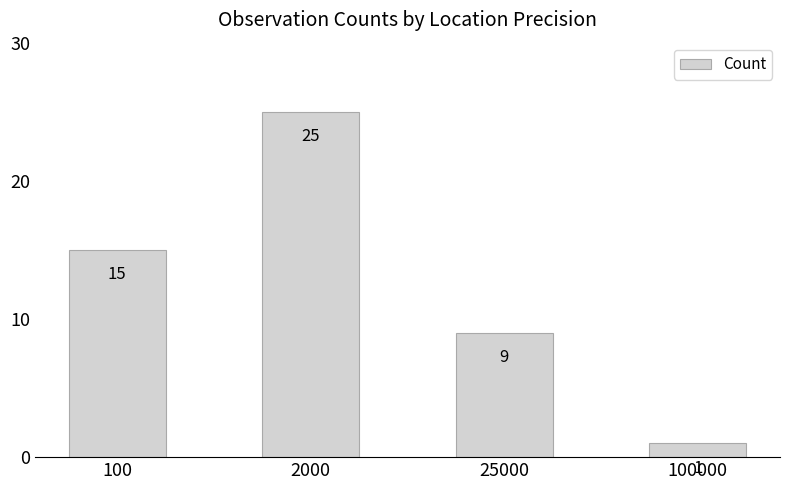

What is the change in value from 100 to 25000?

-6